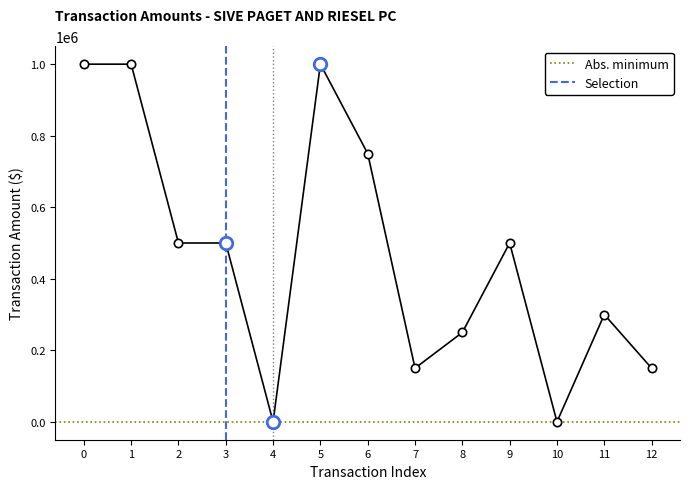

What is the ratio of the value at 0 to the value at 12?

6.7